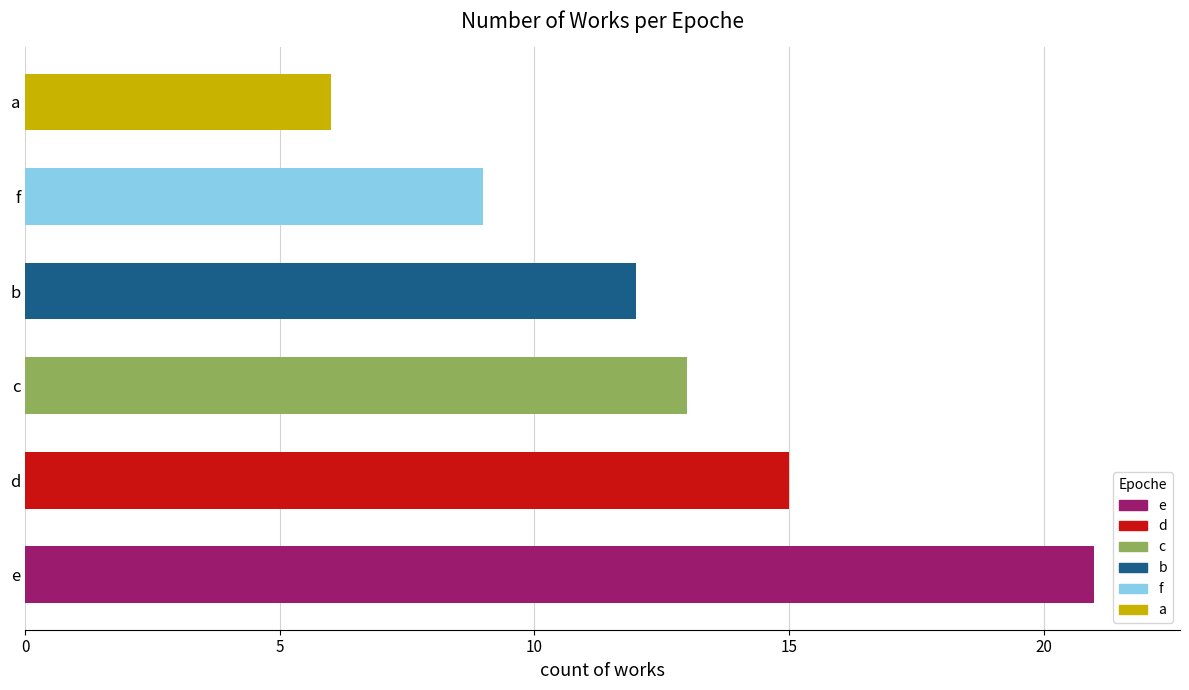

Which label corresponds to the smallest value in the chart?

a